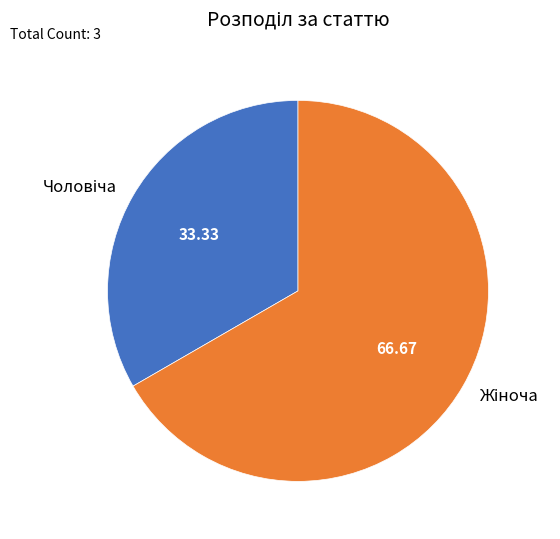

Is there a majority slice in this chart?

Yes